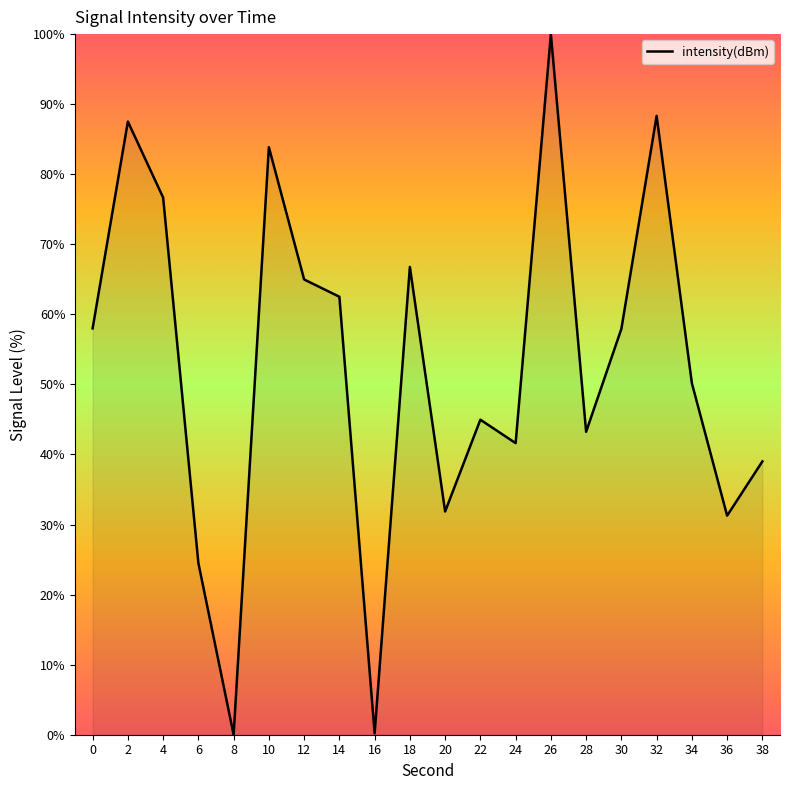

Where is the data nearest to the value 50?

34